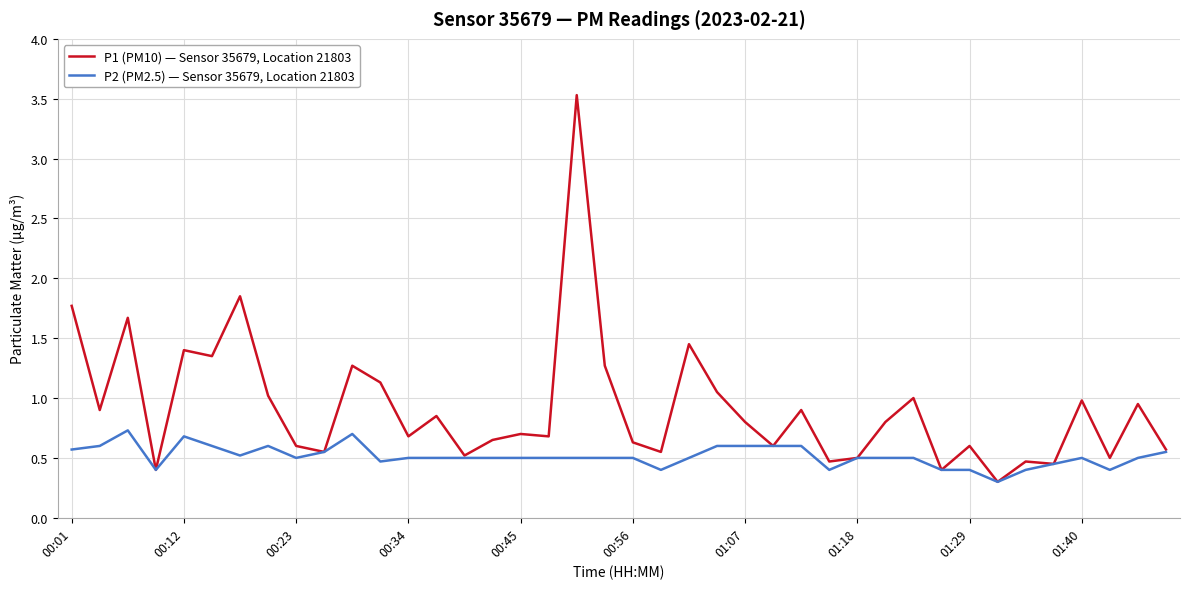

At how many categories does at least one series exceed 3?

1